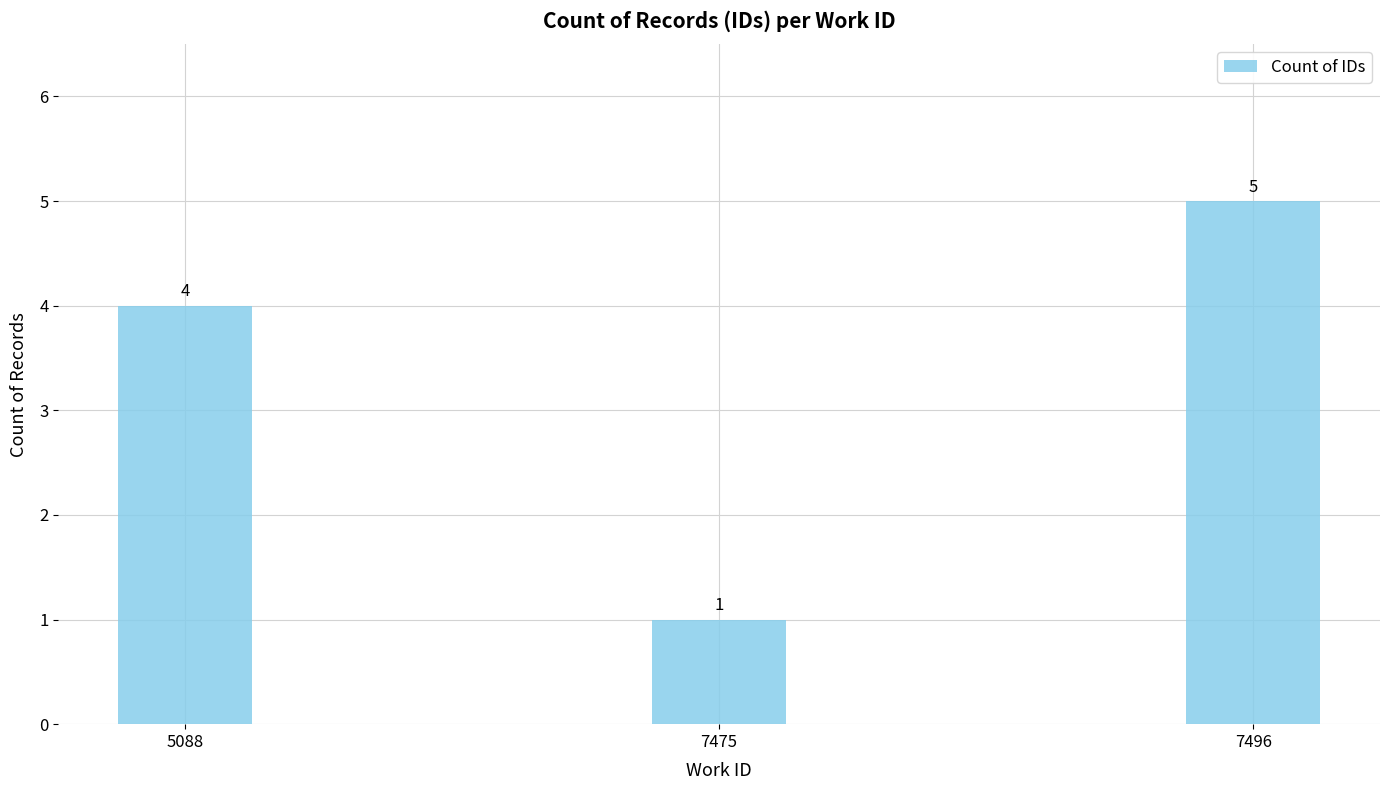

Between 7475 and 5088, which is larger?

5088